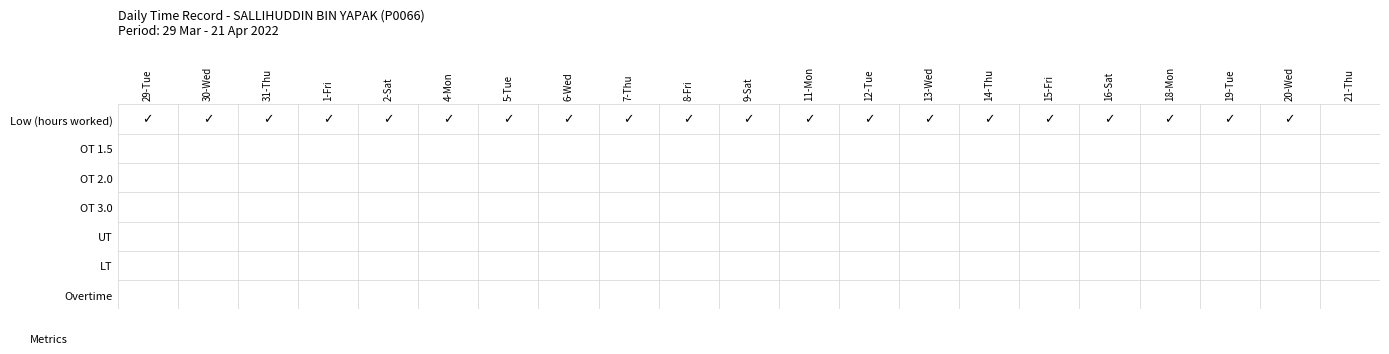

List the labels in order of 4-Mon value, smallest first.

1, 2, 3, 4, 5, 6, 0